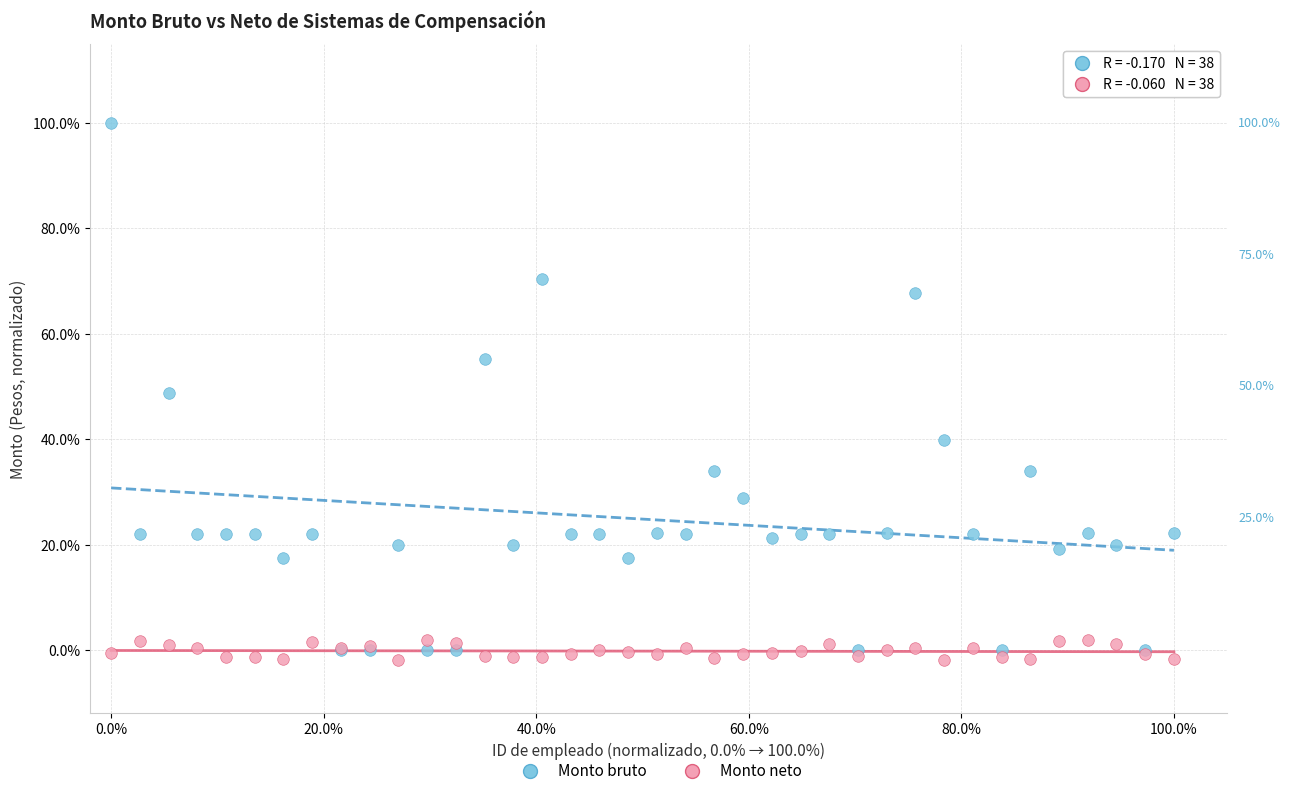

Which series has the widest spread of Y values?

Monto bruto